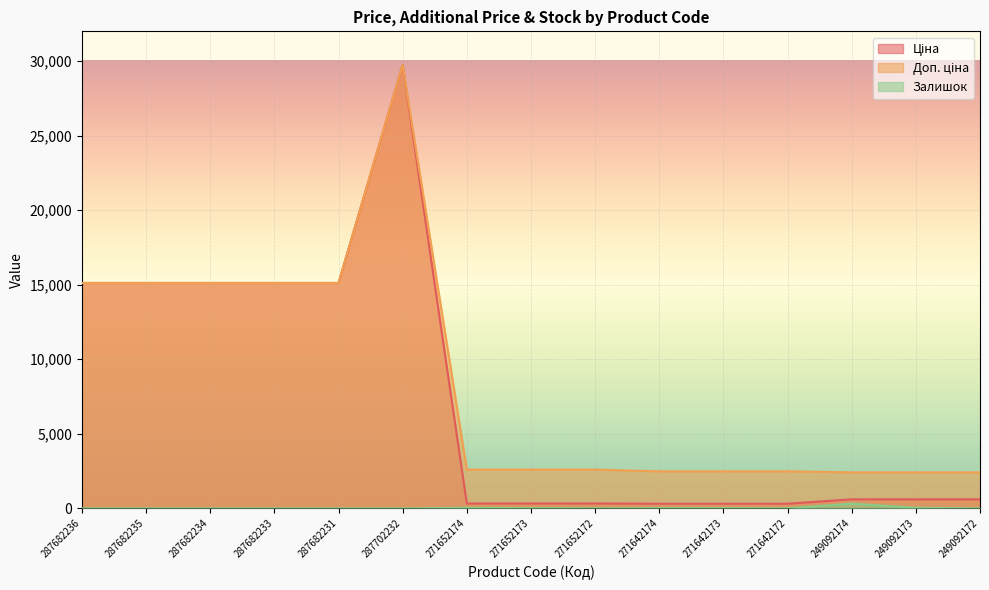

Which has a higher value, 271652173 or 287682234?

287682234